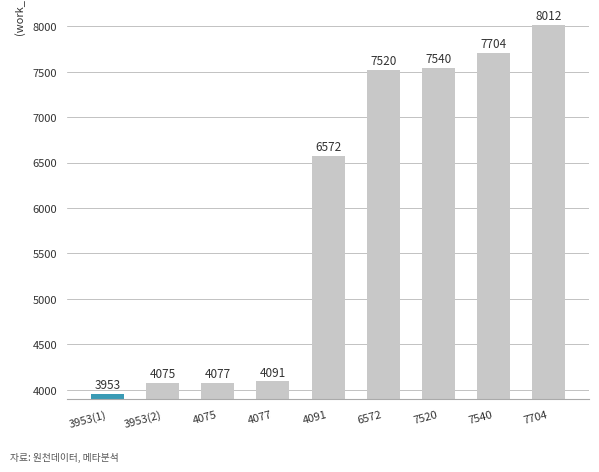

Where does the data first go above 6572?

6572